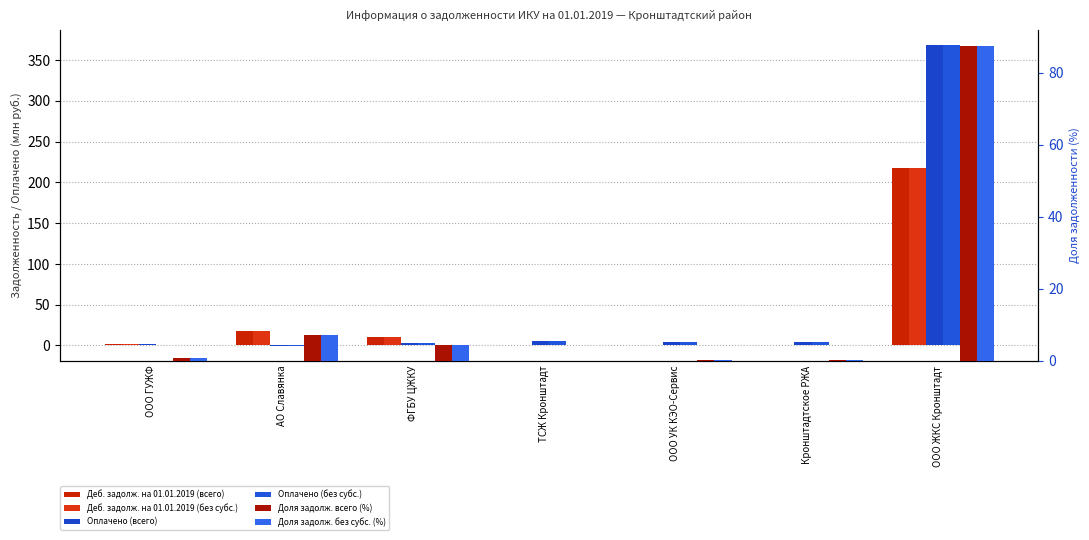

Where does the Деб. задолж. на 01.01.2019 (без субс.) series first go above 1?

ООО ГУЖФ